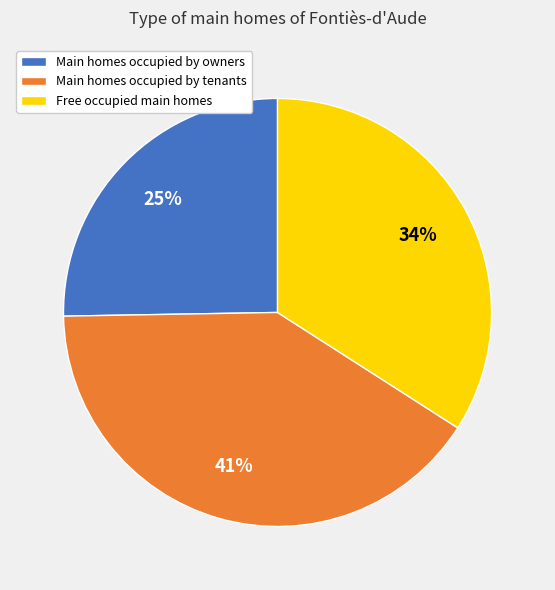

To the nearest percent, what percentage of the pie is Main homes occupied by tenants?

41%